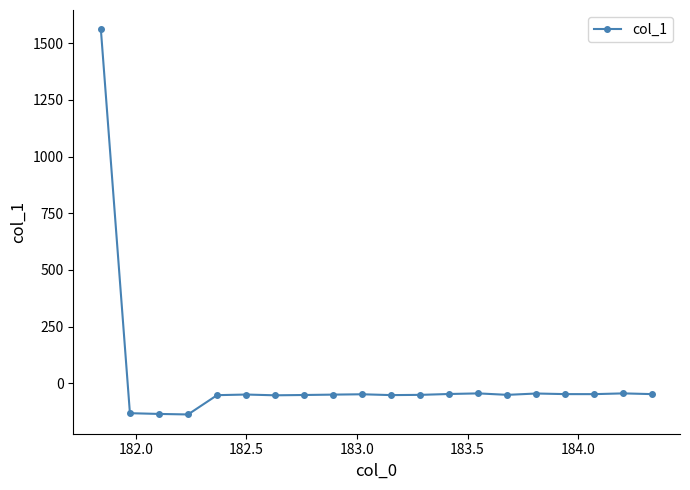

What is the value of the 7th point from the left?

-53.5